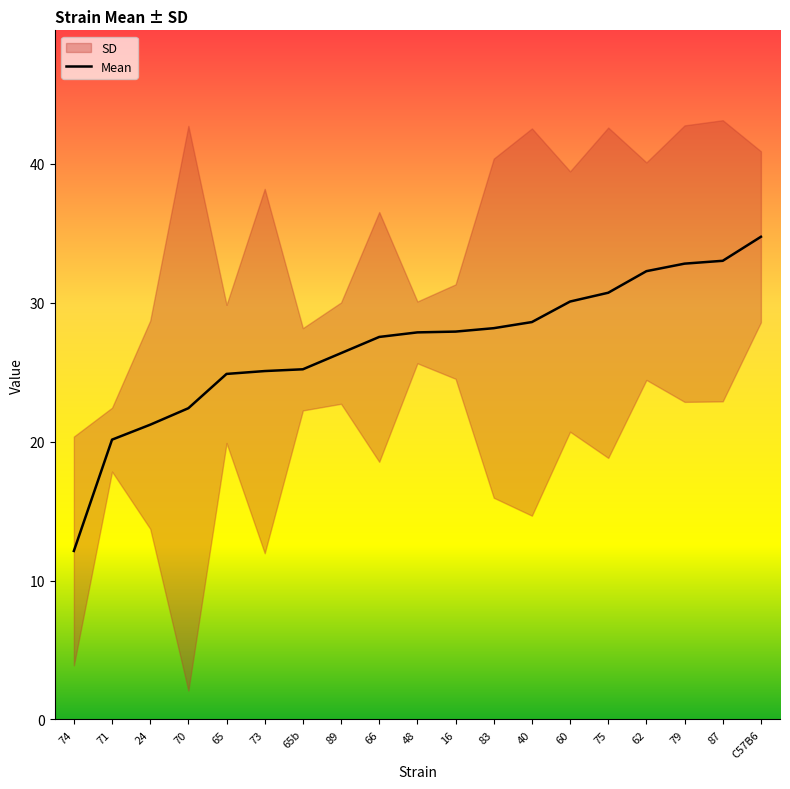

What is the difference between the maximum and second lowest values?

14.6